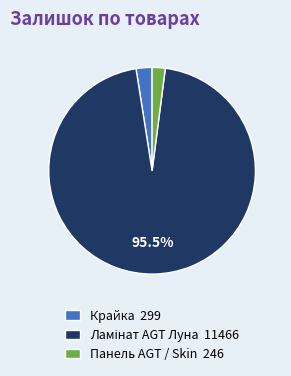

Does any single category account for the majority?

Yes